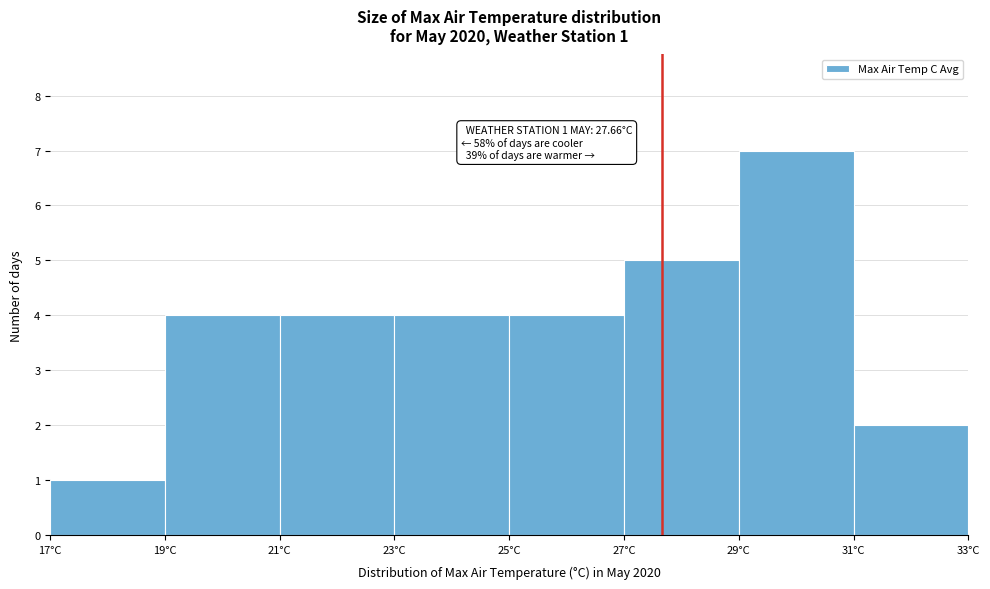

Over which range of the x-axis is the bar tallest?

29 to 31